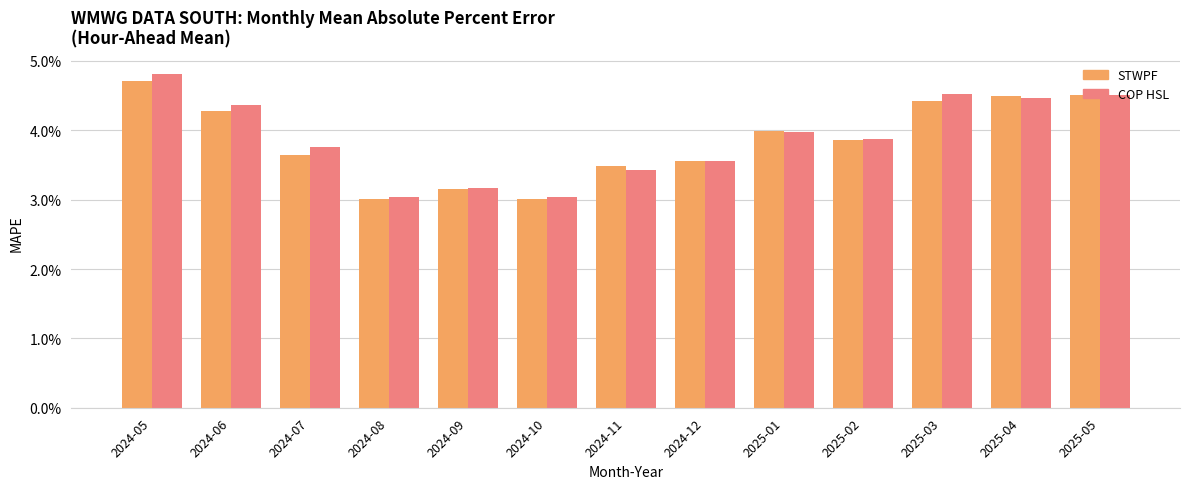

Which series has the largest total across all categories?

COP HSL